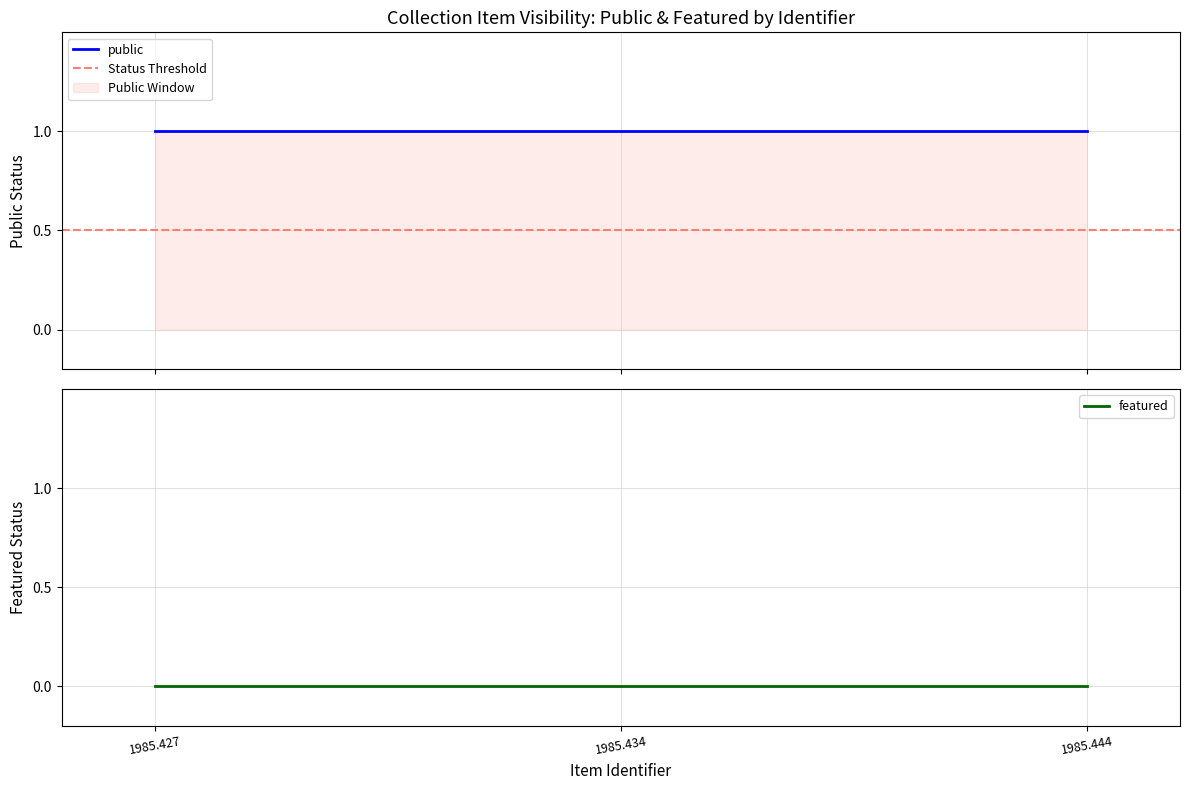

Count the number of data series in this chart.

2